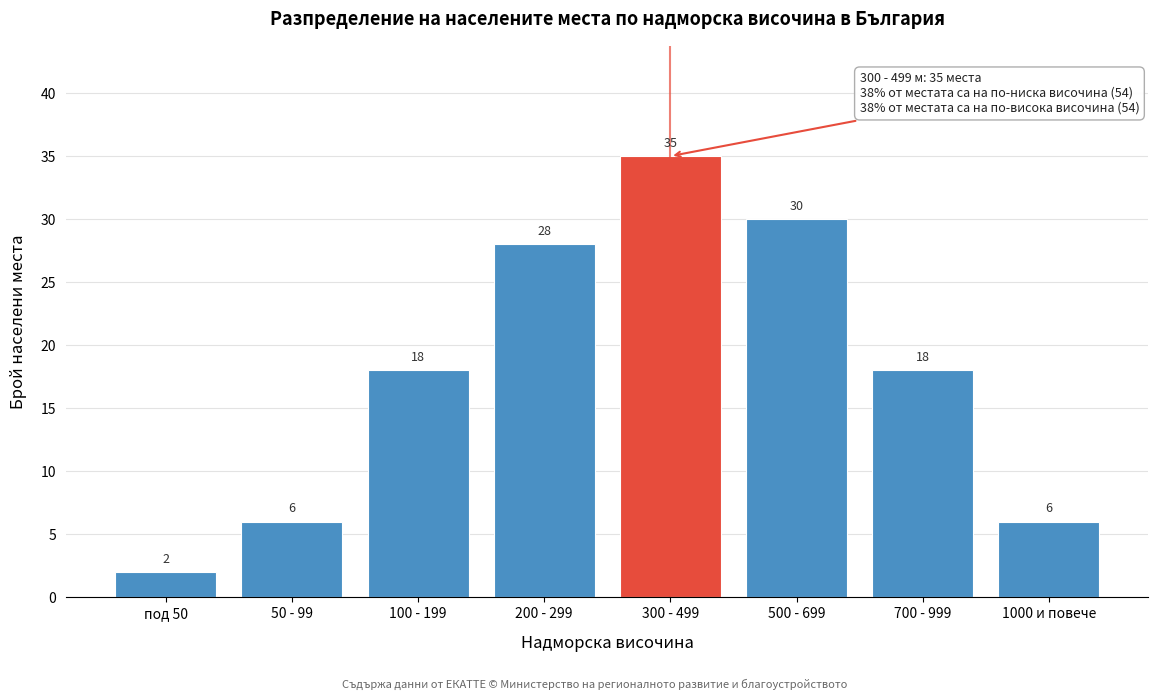

Reading left to right, list all the values displayed in this chart.

под 50=2	50 - 99=6	100 - 199=18	200 - 299=28	300 - 499=35	500 - 699=30	700 - 999=18	1000 и повече=6